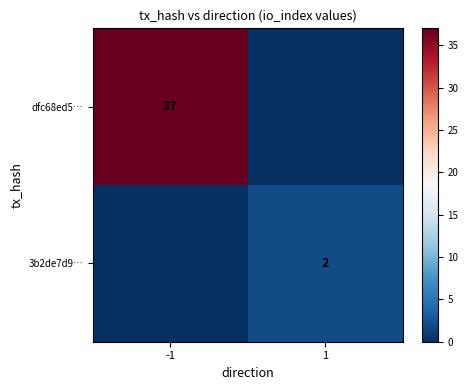

The value of 3b2de7d9… at 1 is 3. True or false?

False